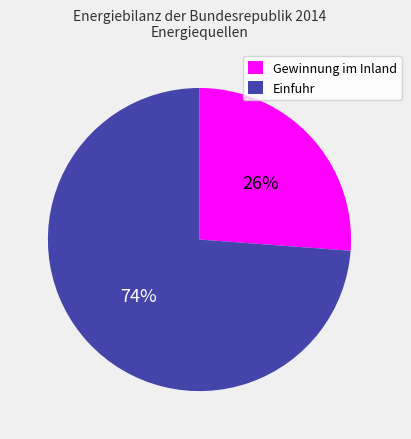

Which has a higher value, Einfuhr or Gewinnung im Inland?

Einfuhr